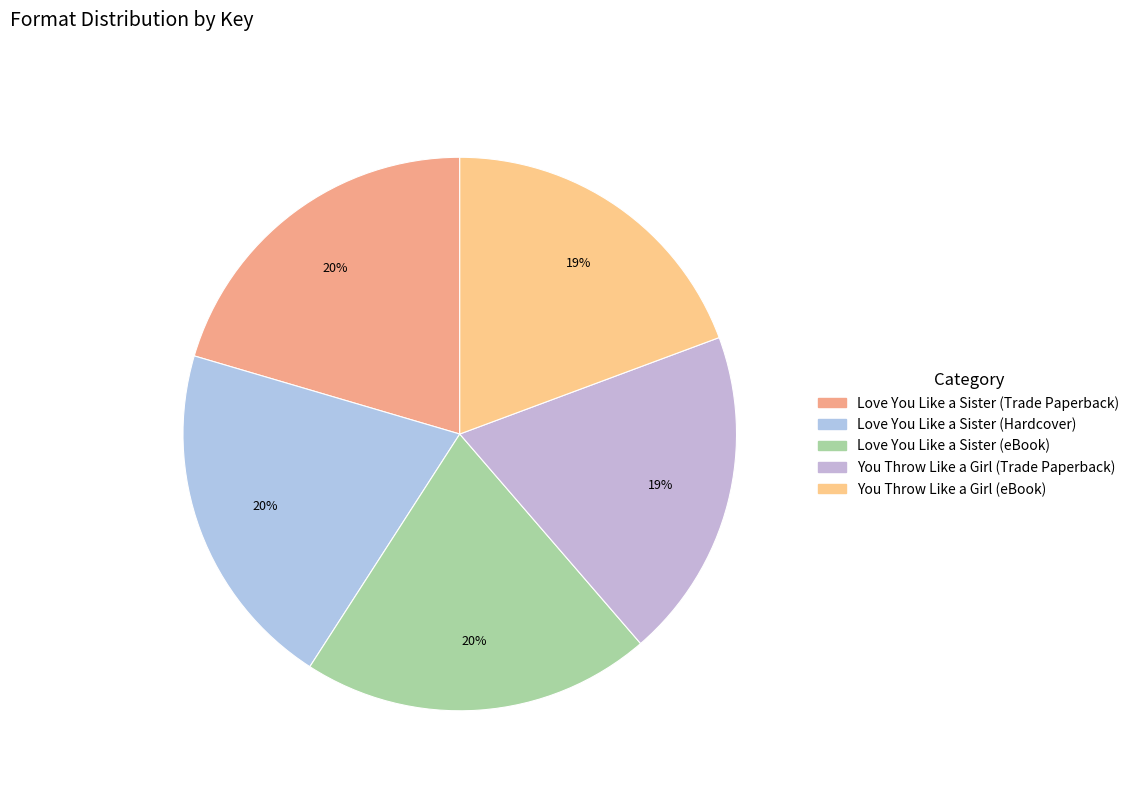

Does Love You Like a Sister (Trade Paperback) represent more than half of the total?

No